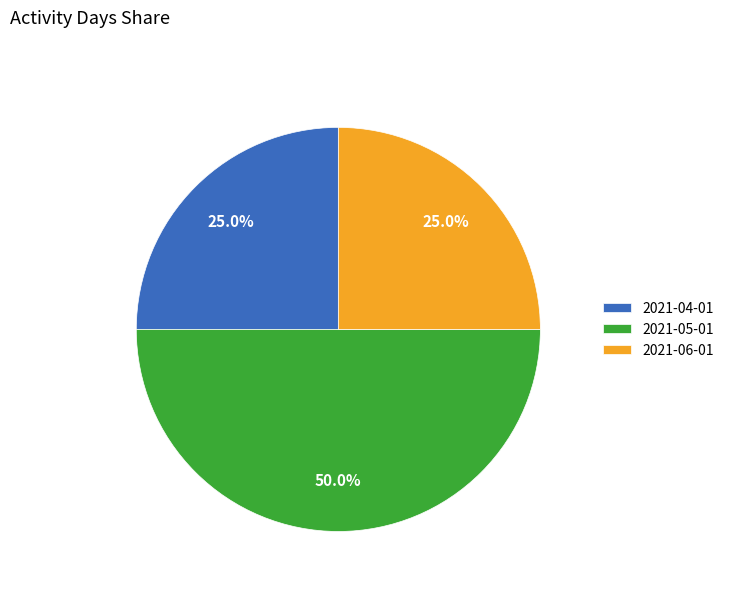

To the nearest percent, what is the average slice percentage?

33%